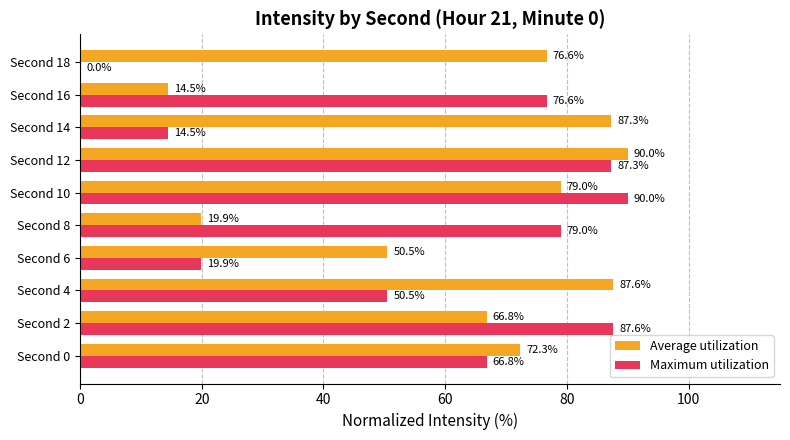

True or false: Maximum utilization has a value of 31.8 at Second 2.

False